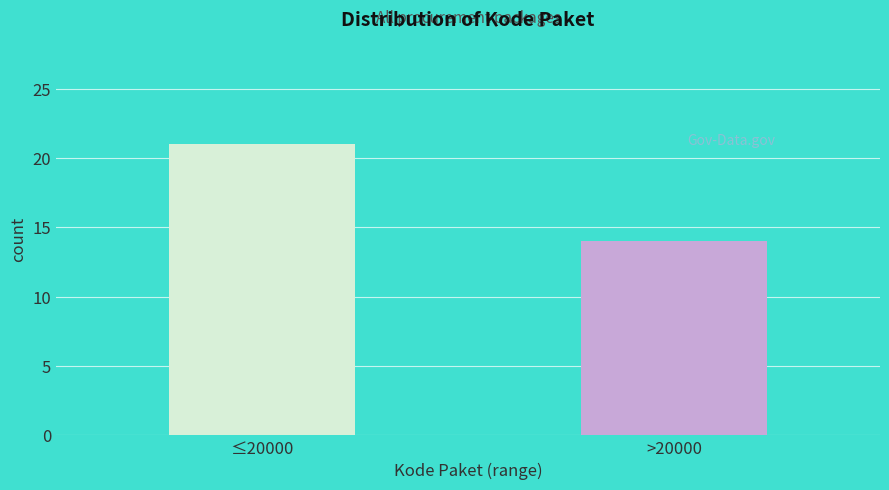

Reading left to right, what are all the values shown in this chart?

21	14